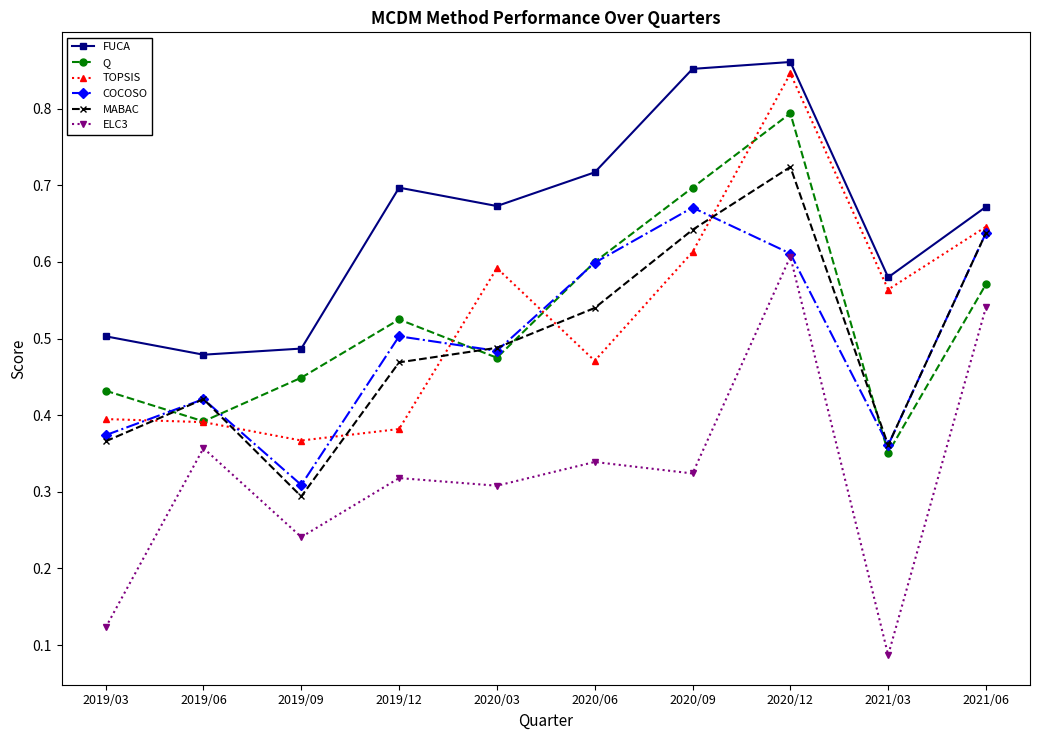

What is the label of the 7th point from the left?

2020/09